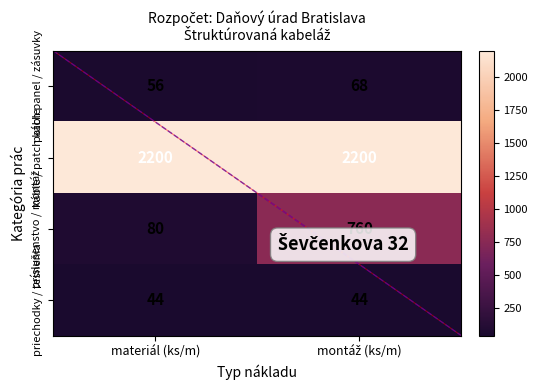

What is the total value across all series at materiál (ks/m)?

2380